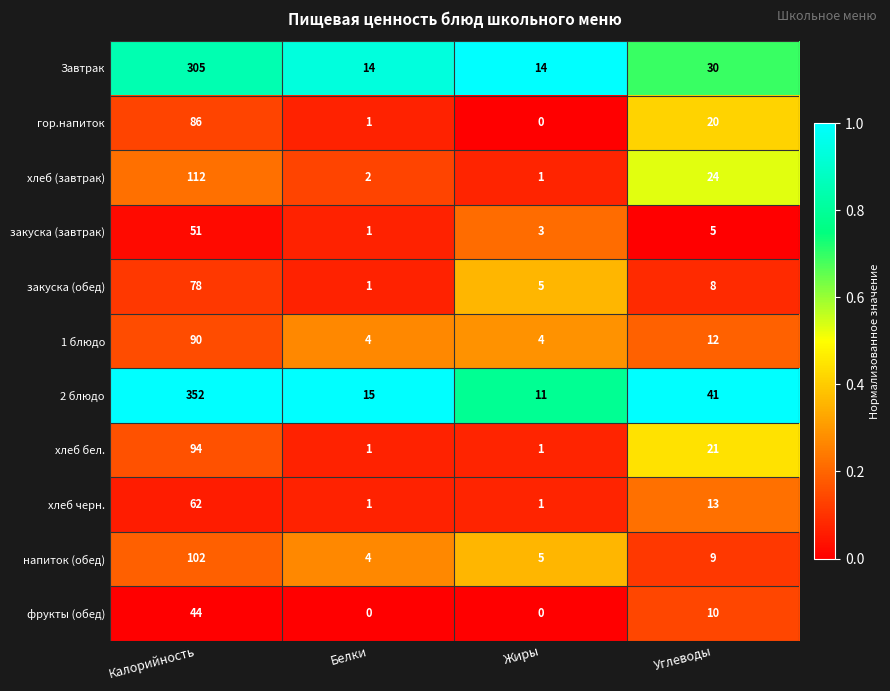

The гор.напиток series shows 86 at Калорийность. True or false?

True